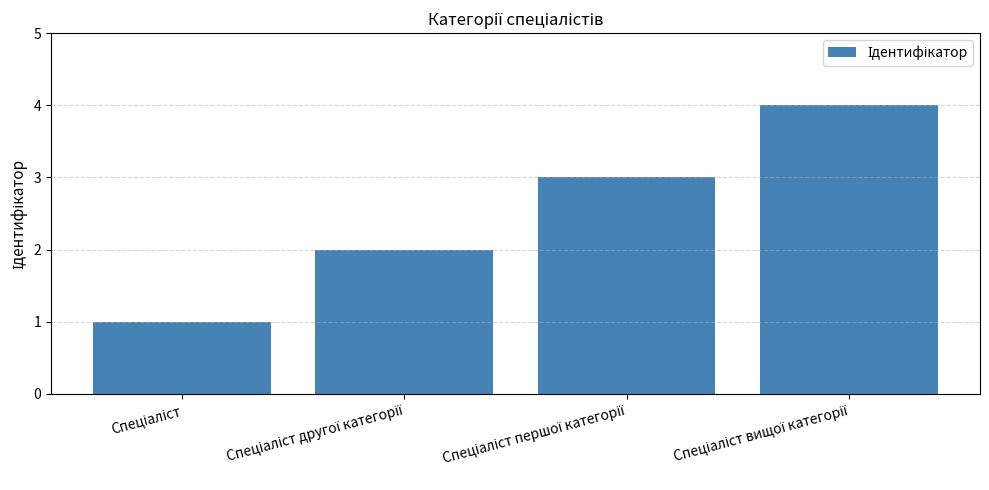

What is the maximum value shown in the chart?

4